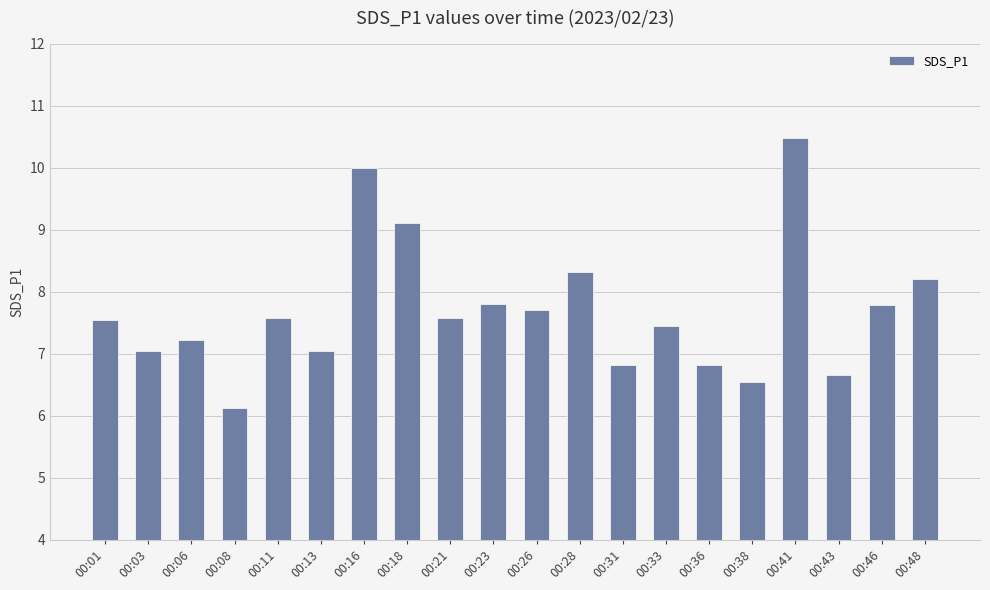

Which label corresponds to the smallest value in the chart?

00:08